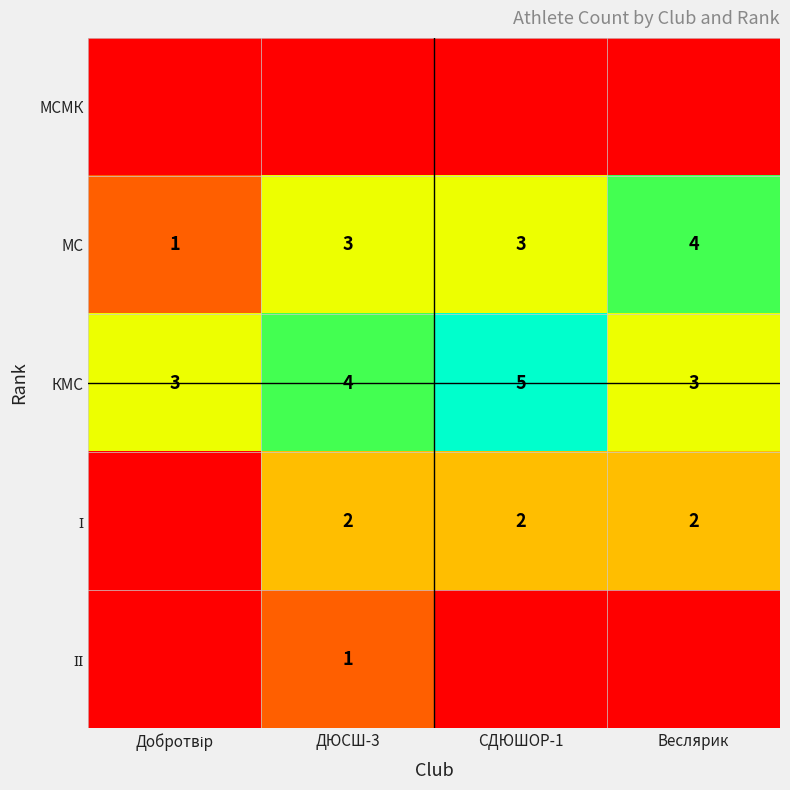

Which has a higher value, Веслярик or Добротвір?

Веслярик